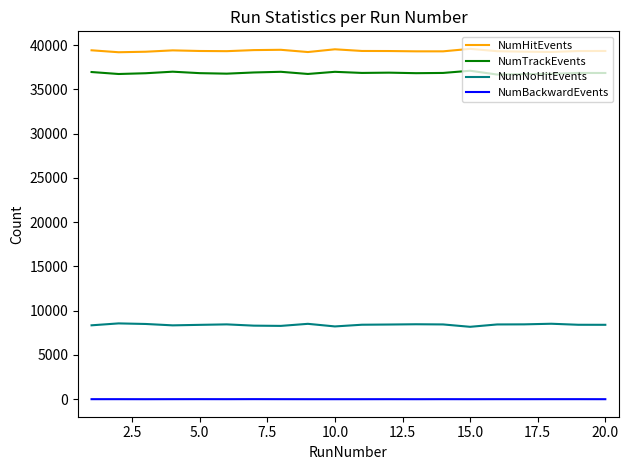

What is the lowest value of the NumHitEvents series?

39195